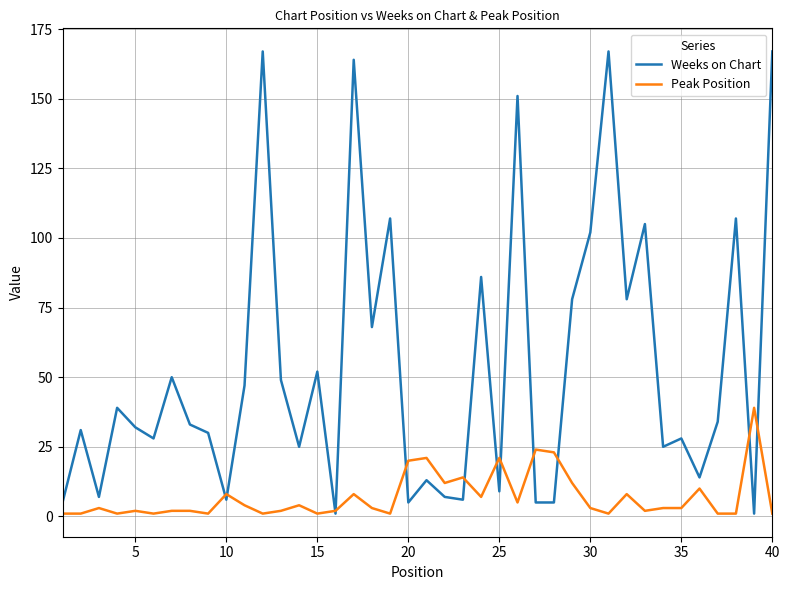

Which series has the largest total across all categories?

Weeks on Chart